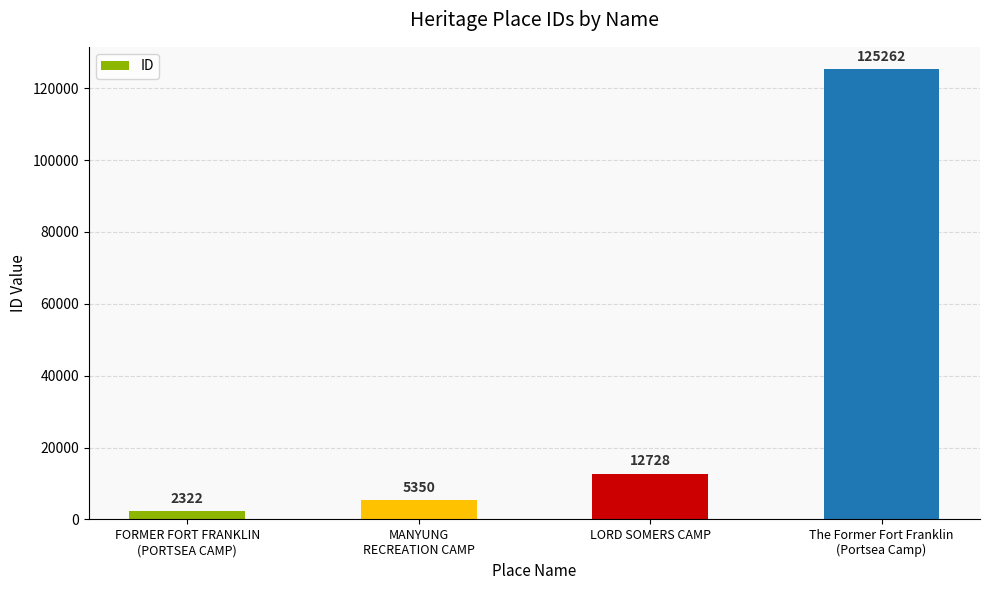

What is the average value?

36416